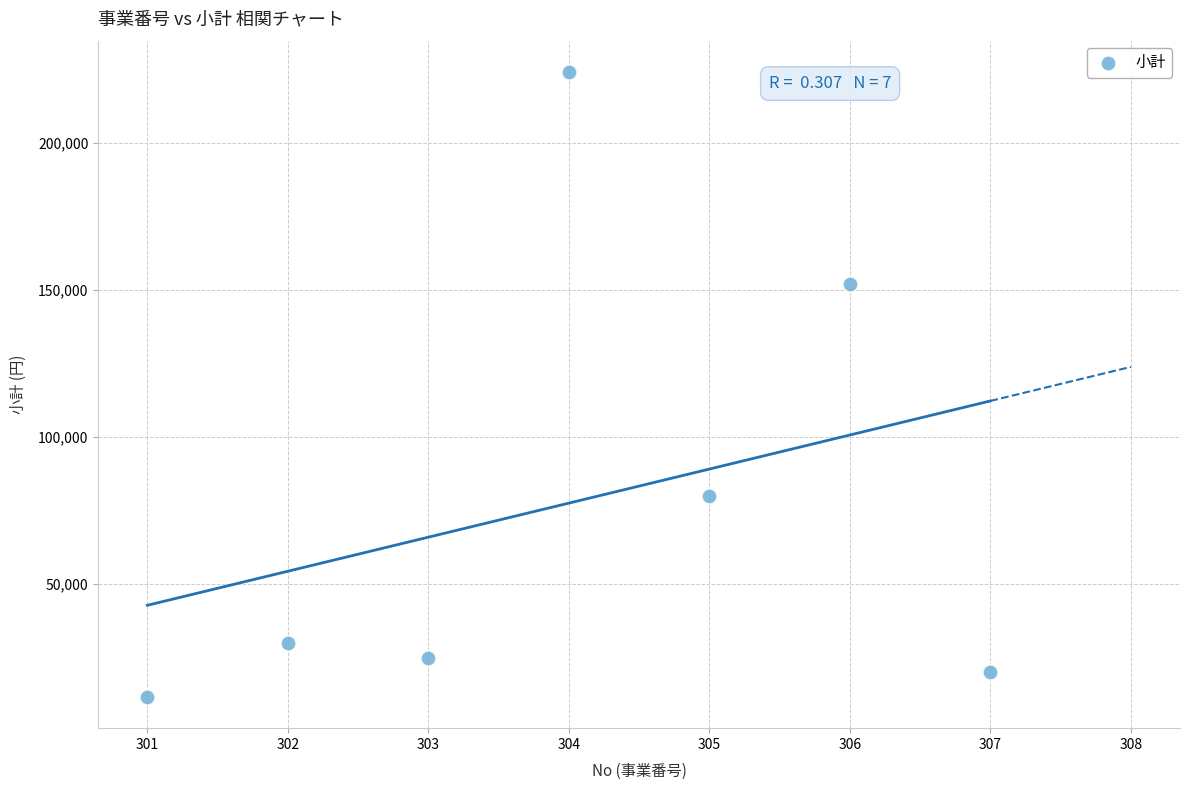

What Y value in the scatter plot is closest to 117850?

152000